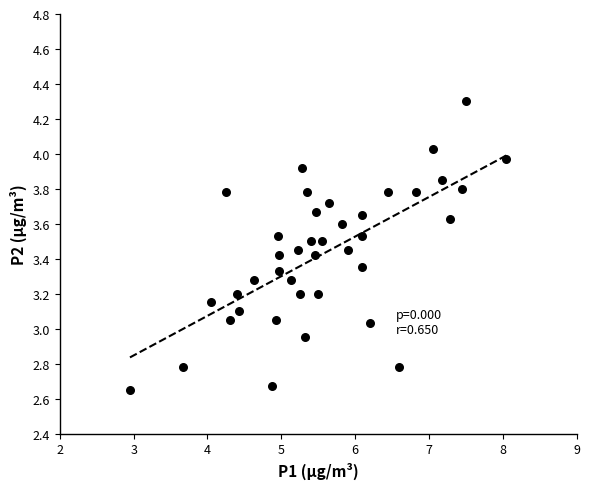

How many points are shown in the scatter plot?

40